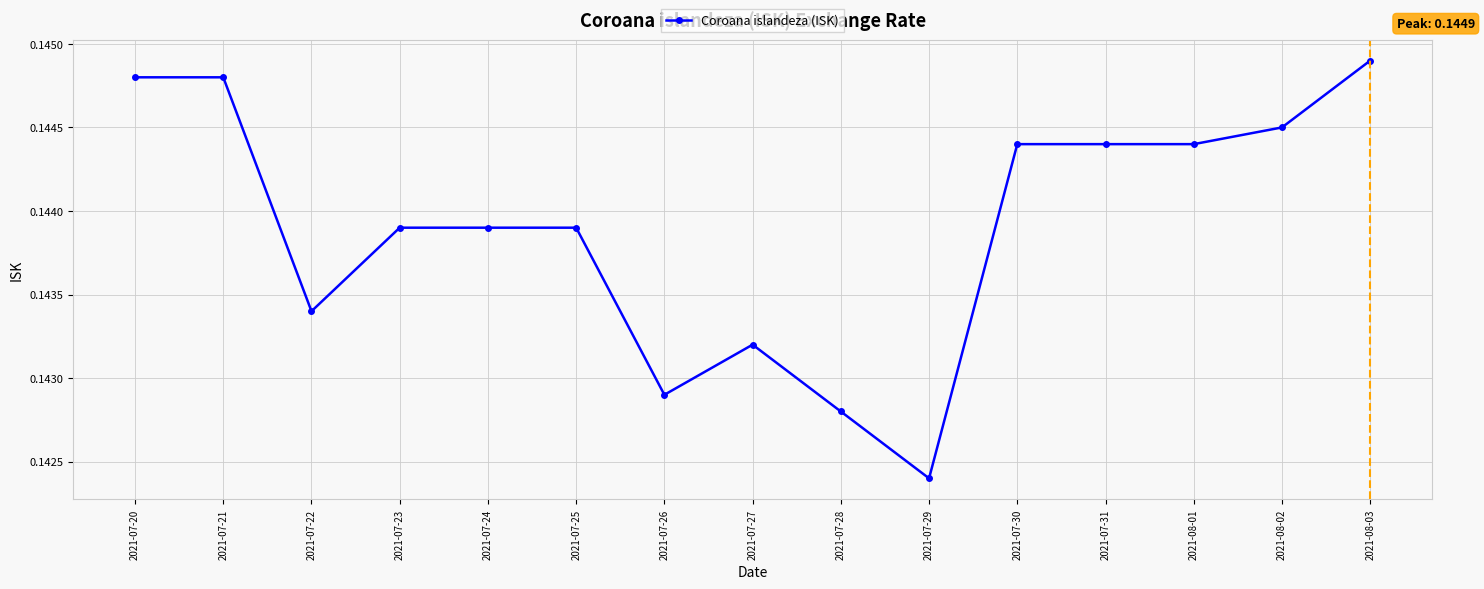

At which category does the data reach its first local valley?

2021-07-22